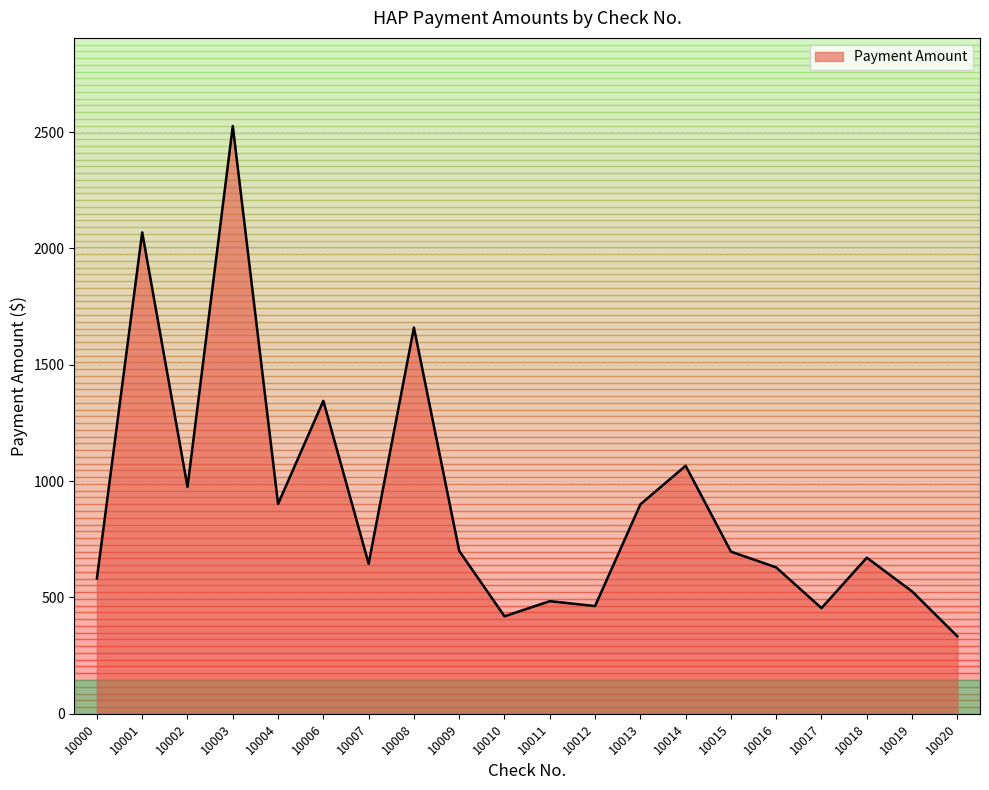

What is the sum of all values?

18046